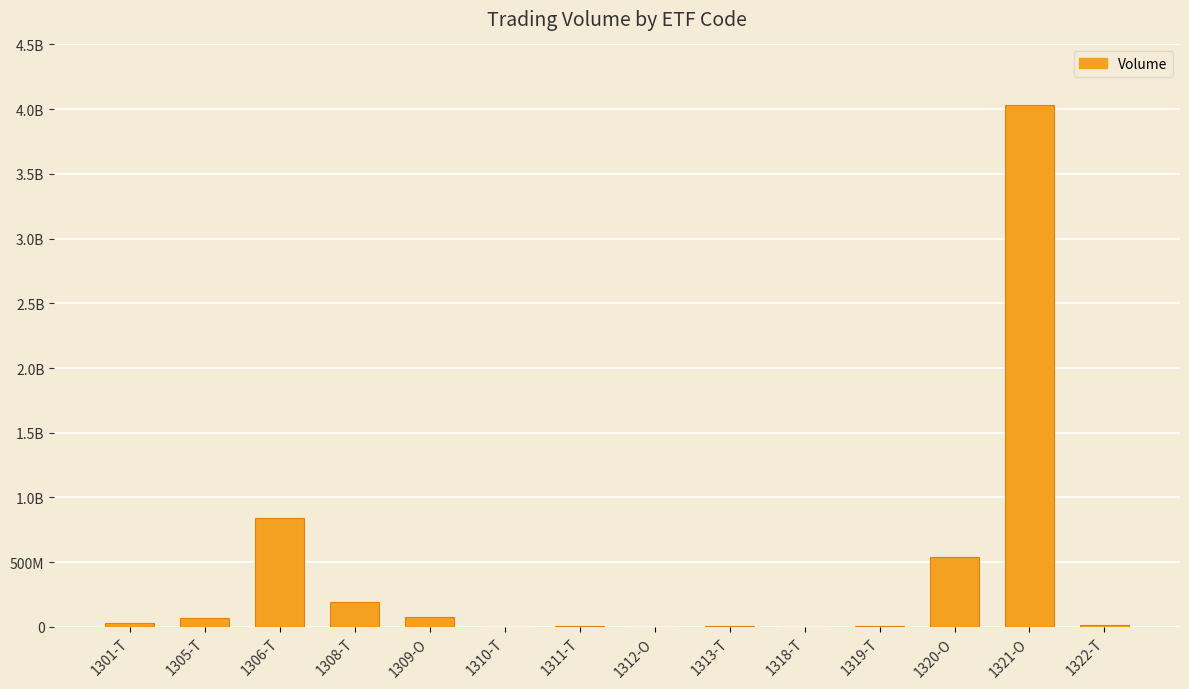

What is the difference between the second highest and minimum values?

838387600